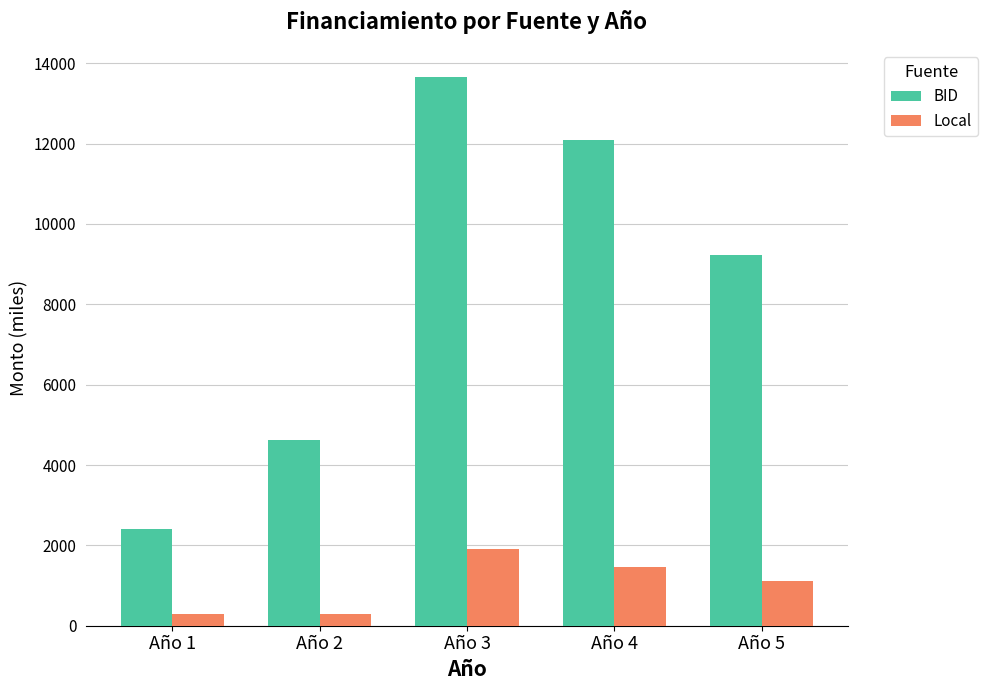

Which series has the largest total across all categories?

BID